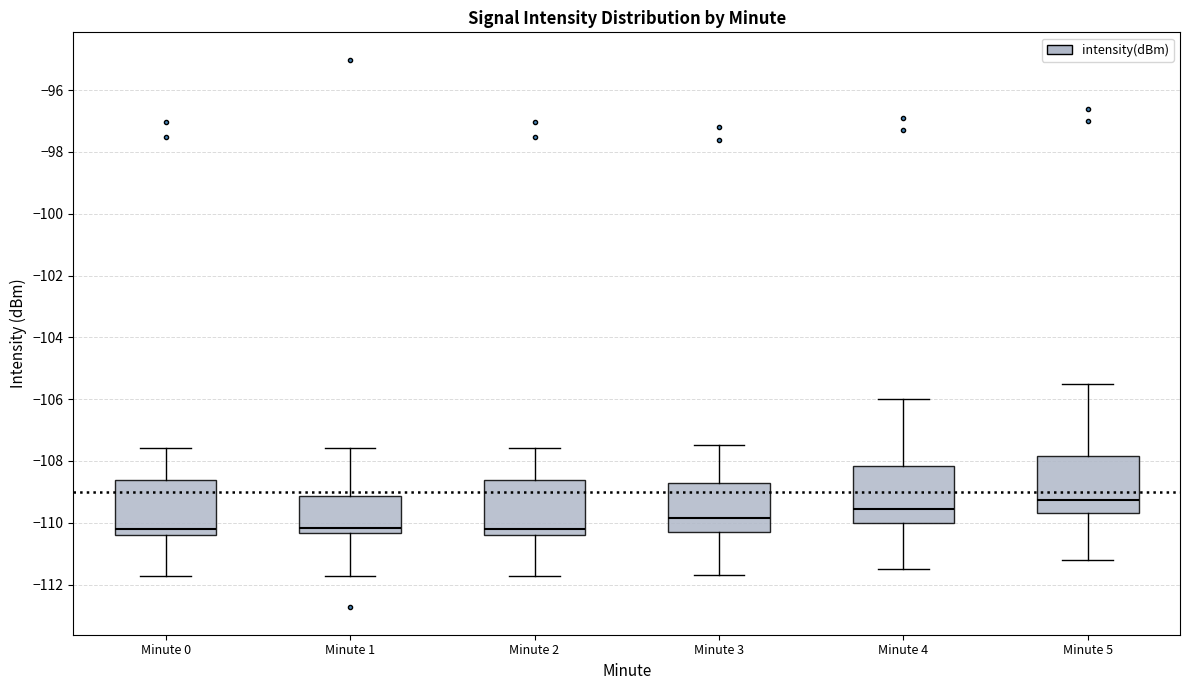

Reading left to right, read every box against the y-axis: the position of its median line, the range the box covers, and the ends of its whiskers. The values are not printed on the chart, so give them approximately, as read against the axis.

Minute 0: median -110.2, box -110.4 to -108.6, whiskers -111.8 to -107.6
Minute 1: median -110.2, box -110.4 to -109.2, whiskers -111.8 to -107.6
Minute 2: median -110.2, box -110.4 to -108.6, whiskers -111.8 to -107.6
Minute 3: median -109.8, box -110.2 to -108.8, whiskers -111.6 to -107.4
Minute 4: median -109.6, box -110.0 to -108.2, whiskers -111.4 to -106.0
Minute 5: median -109.2, box -109.6 to -107.8, whiskers -111.2 to -105.4